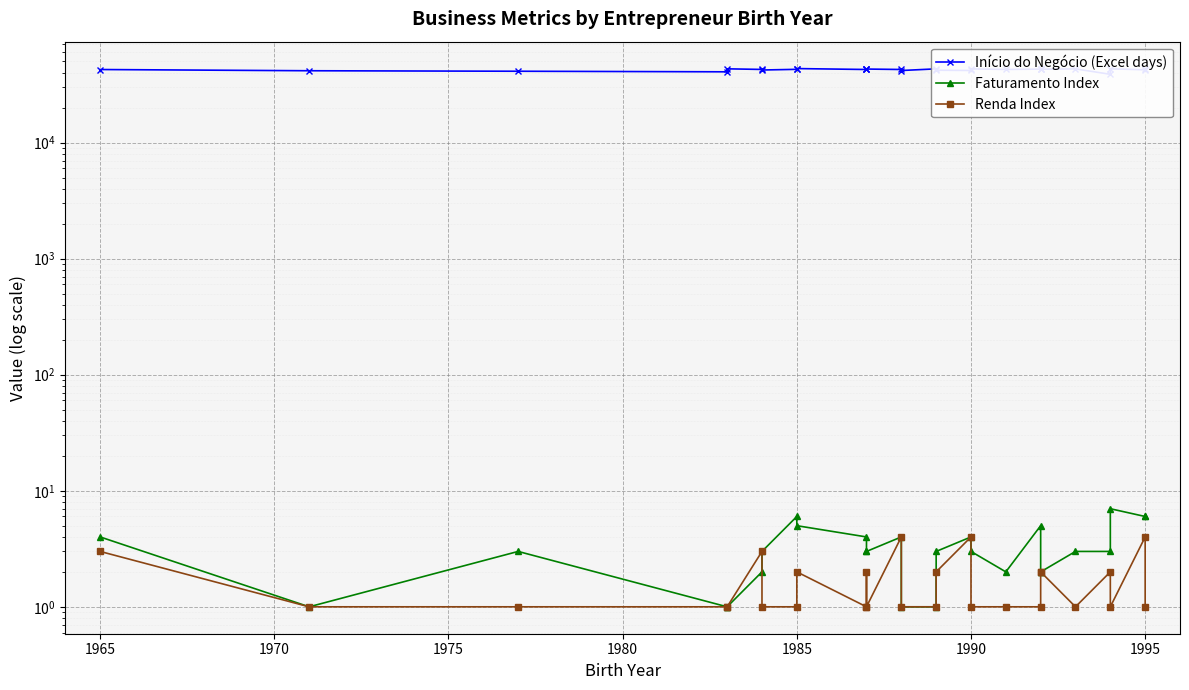

Reading left to right, extract all data points from this chart.

Início do Negócio (Excel days): 42602	41579	41176	40705	43191	42677	42192	42763	43407	42629	43141	42996	42629	41771	43168	42000	41802	43143	42668	42952	43106	42831	43143	38754	43210	42370	42763
Faturamento Index: 4	1	3	1	1	2	3	6	5	4	3	3	4	1	1	3	4	3	2	5	2	2	3	3	7	6	6
Renda Index: 3	1	1	1	1	3	1	1	2	1	2	1	4	1	1	2	4	1	1	1	2	2	1	2	1	4	1